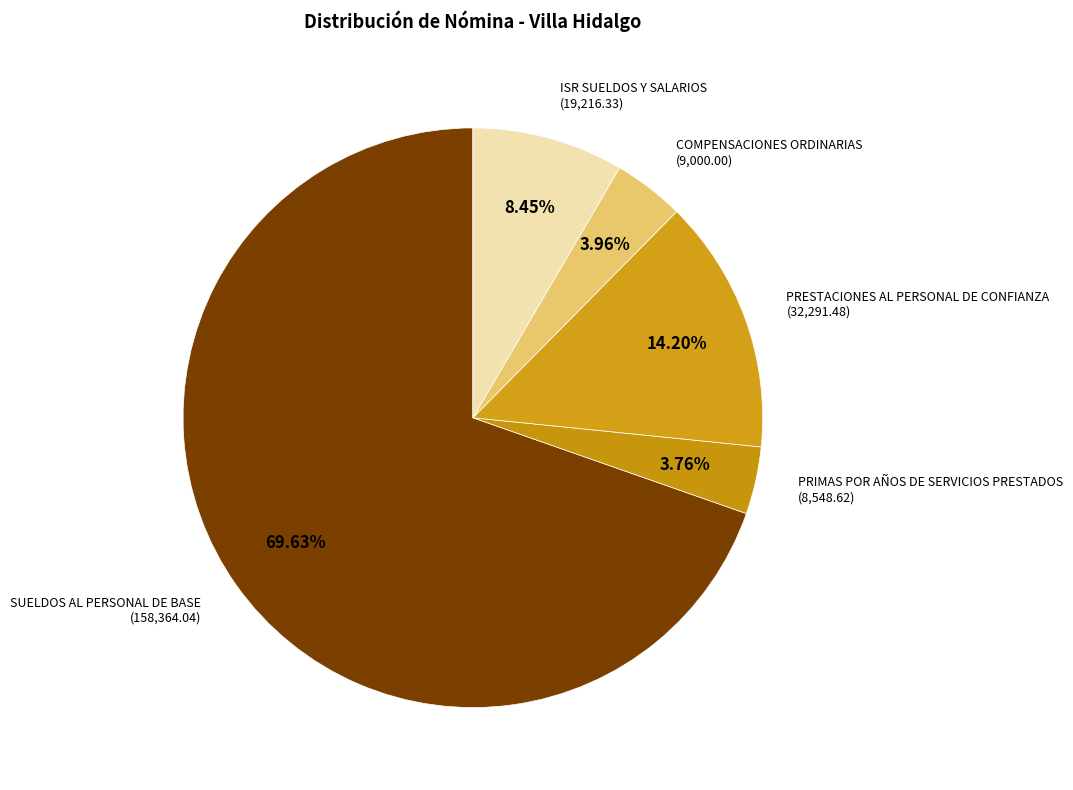

Combined, what portion of the pie is PRESTACIONES AL PERSONAL DE CONFIANZA and PRIMAS POR AÑOS DE SERVICIOS PRESTADOS?

18.0%